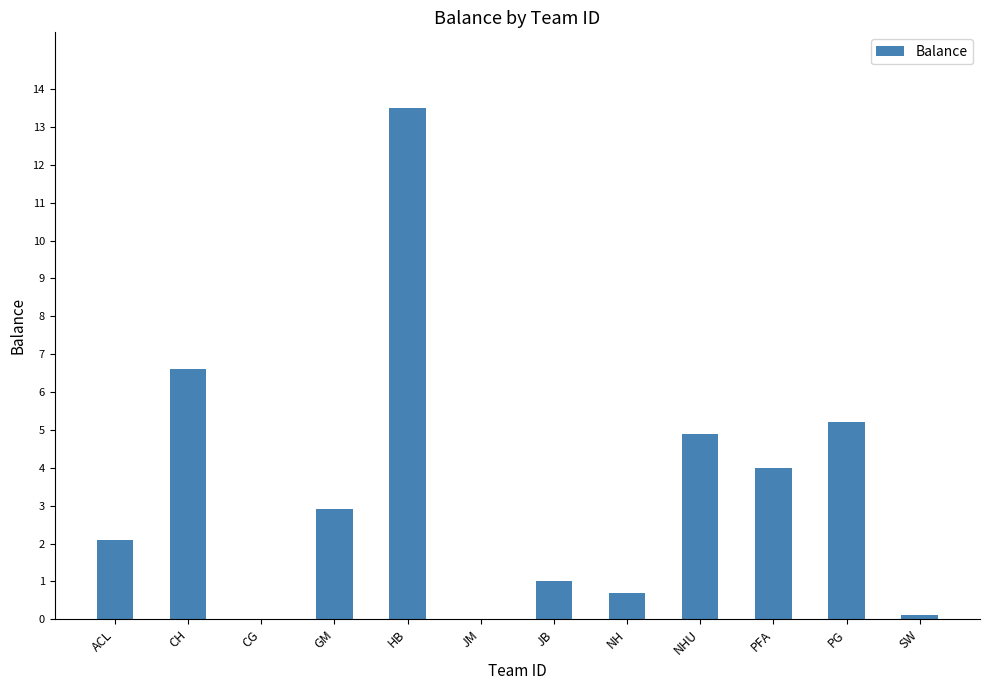

Reading left to right, list all the values displayed in this chart.

2.1	6.6	0.0	2.9	13.5	0.0	1.0	0.7	4.9	4.0	5.2	0.1